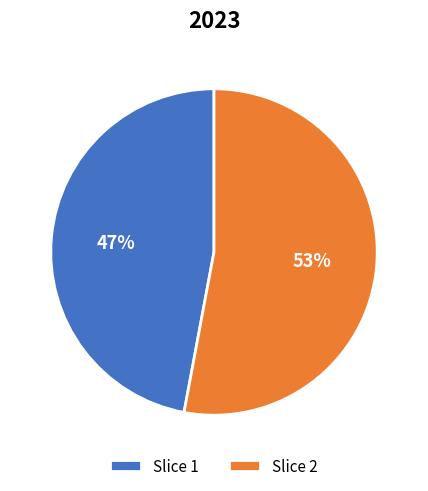

What percentage is the Slice 1 slice, to the nearest percent?

47%